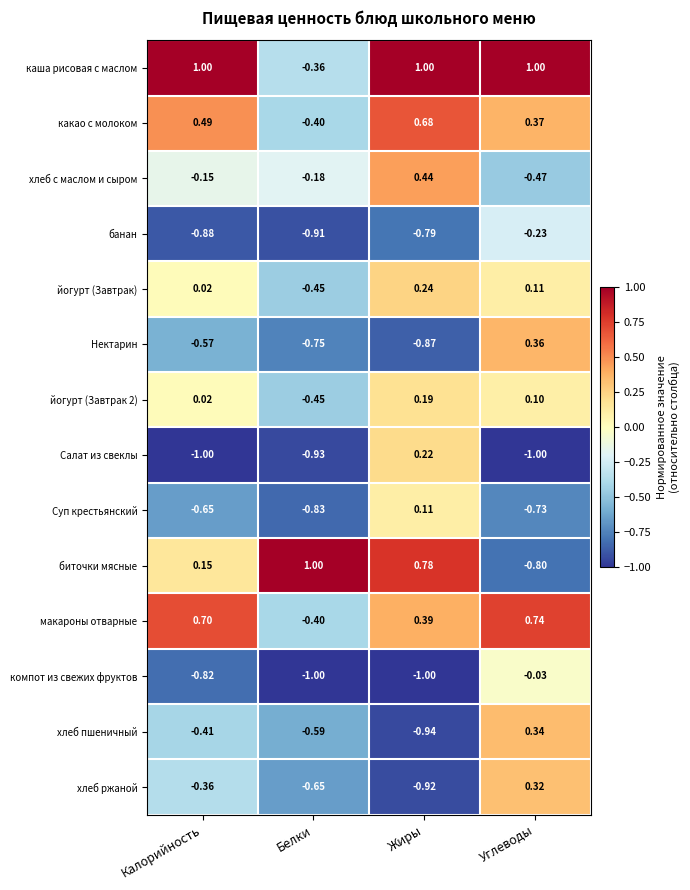

Between Калорийность and Углеводы, which series saw the biggest shift?

биточки мясные